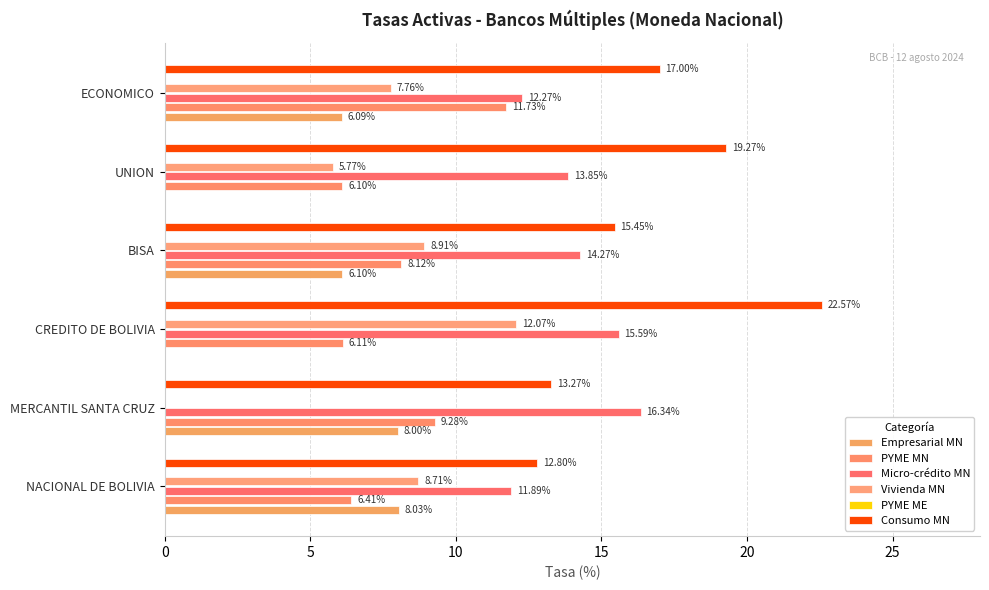

What is the value of the Vivienda MN bar at the 3rd from the left?

12.1